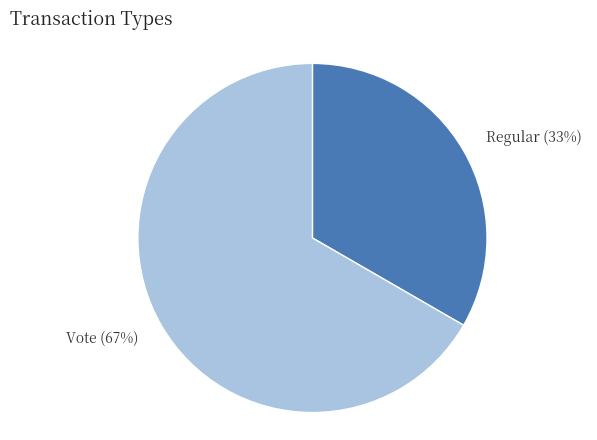

Which category has the smallest portion of the pie?

Regular